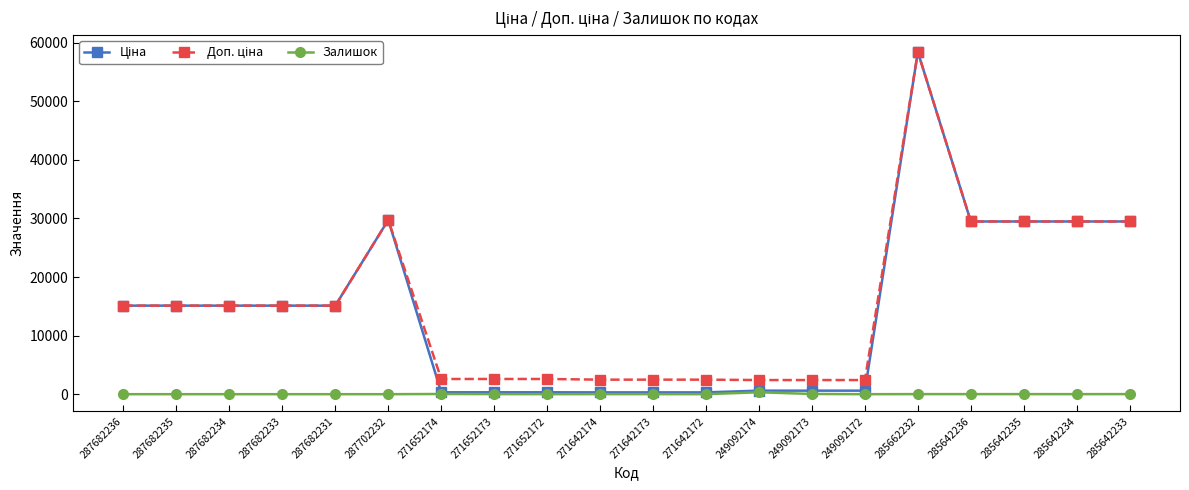

What is the label of the 17th point from the right?

287682233